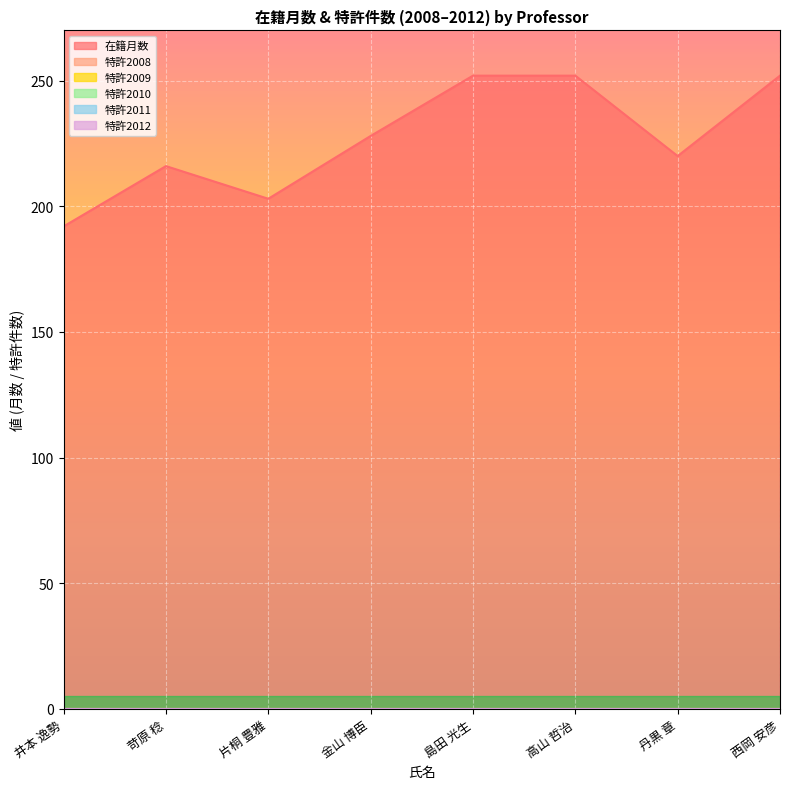

Between 60070 and 82712, which is larger?

82712